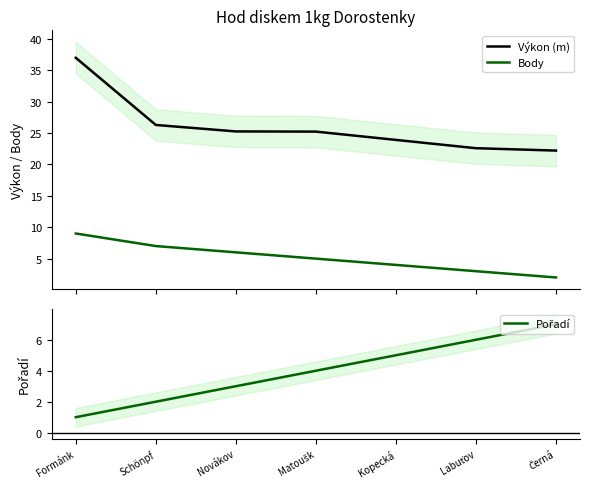

At how many categories does at least one series exceed 15?

7